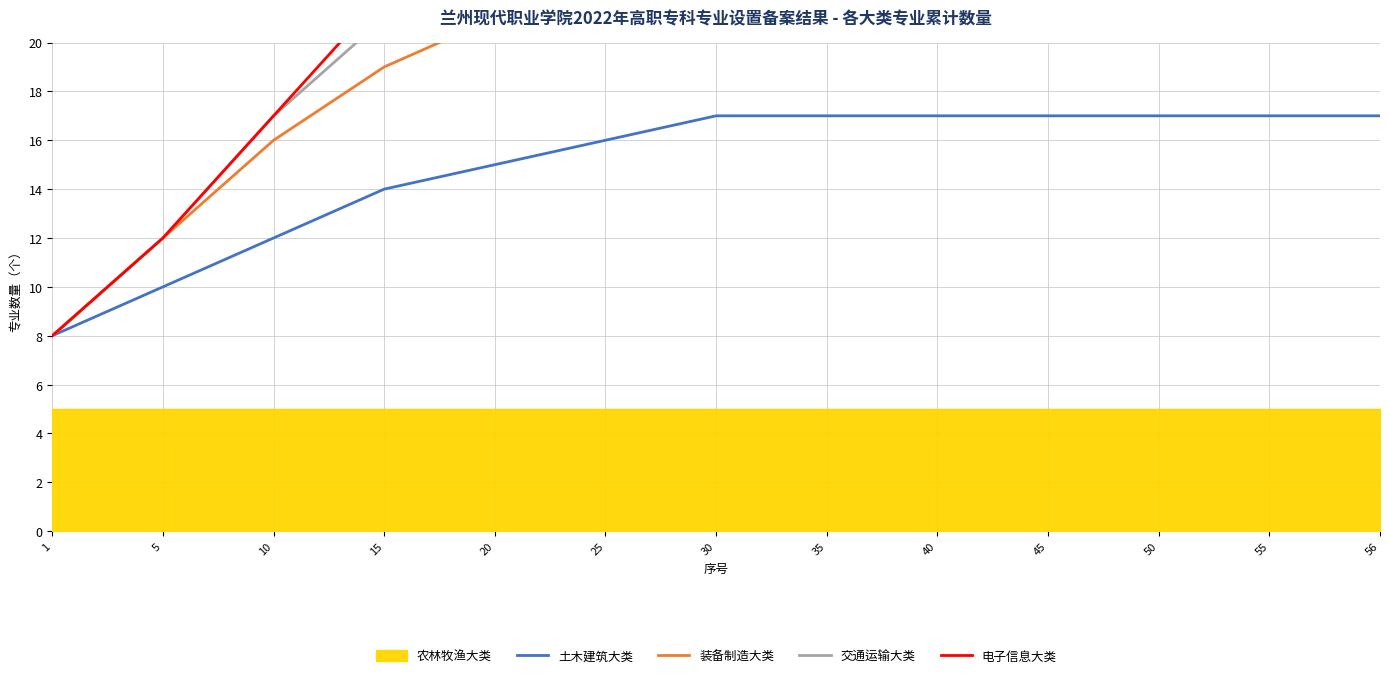

What is the total value across all series at 50?

115